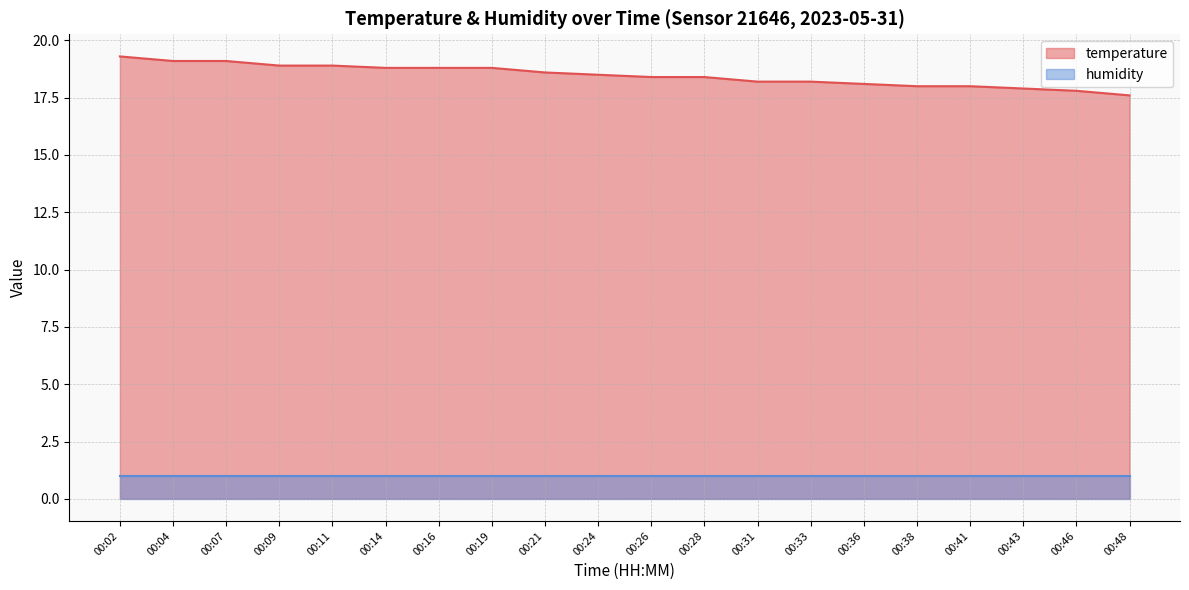

What is the change in value from 00:24 to 00:43?

-0.6